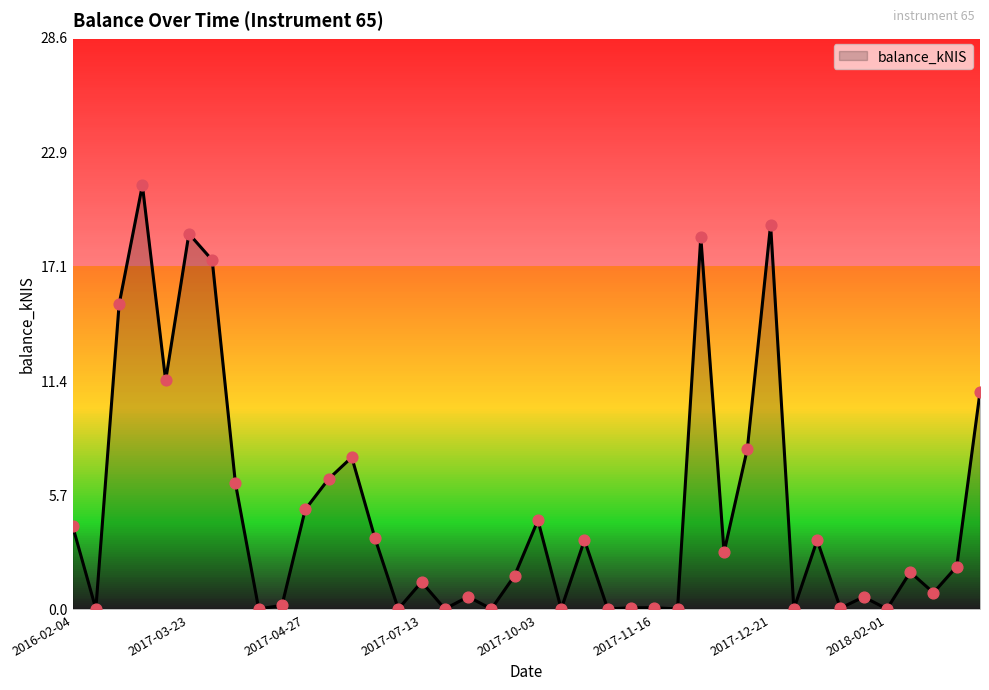

What is the difference between the maximum and minimum values?

21.2